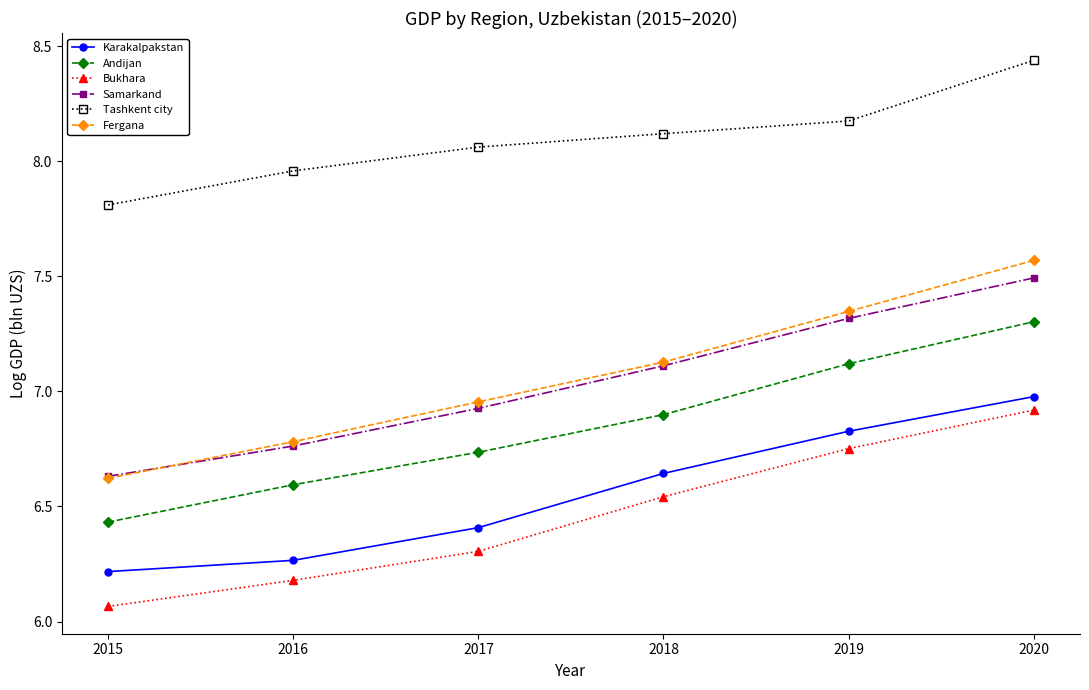

The value of Samarkand at 2015 is 6.6. True or false?

True